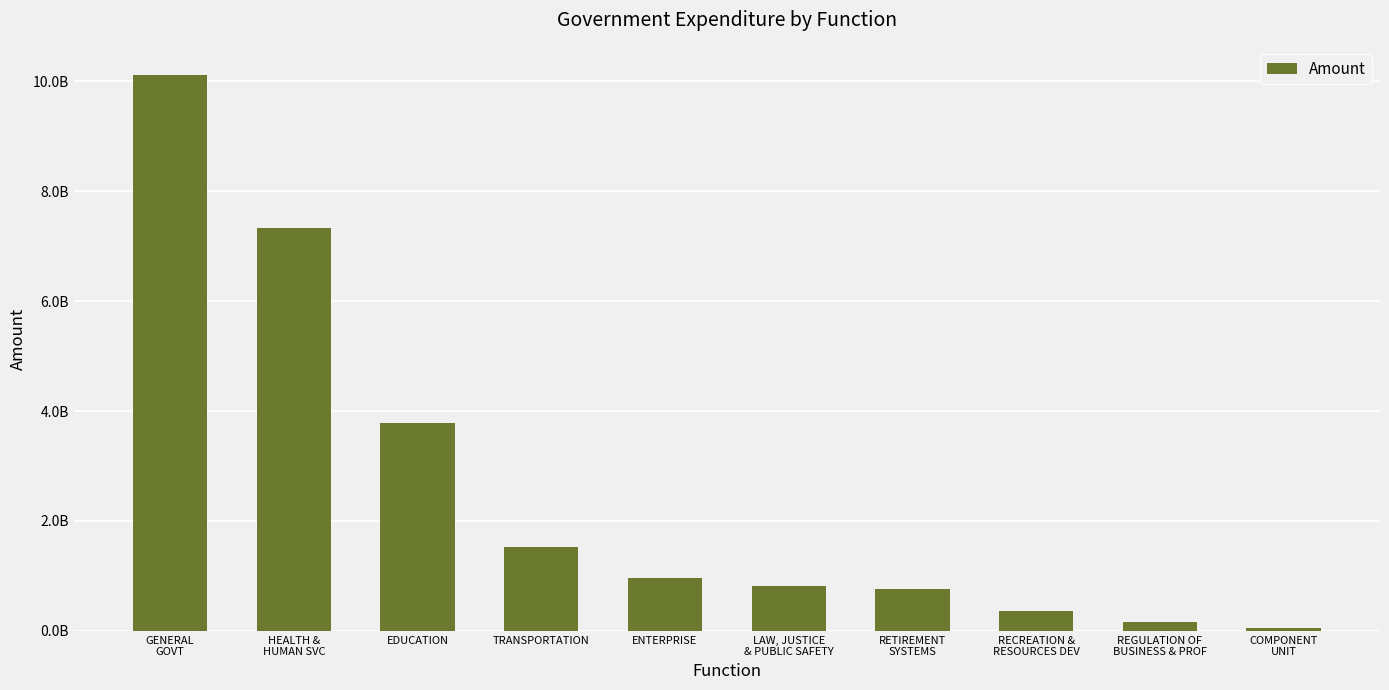

What is the change in value from GENERAL
GOVT to LAW, JUSTICE
& PUBLIC SAFETY?

-9303324138.4